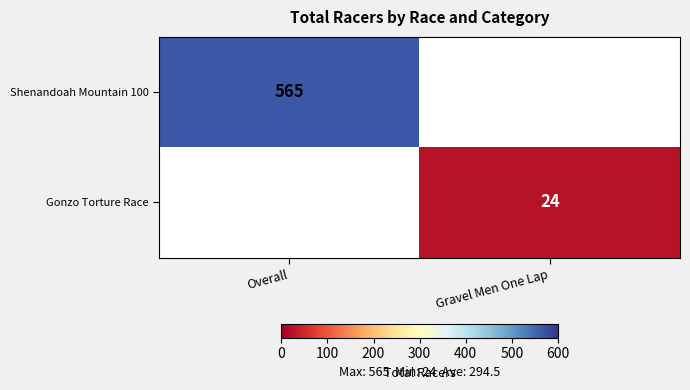

True or false: Shenandoah Mountain 100 has a value of 565 at Overall.

True